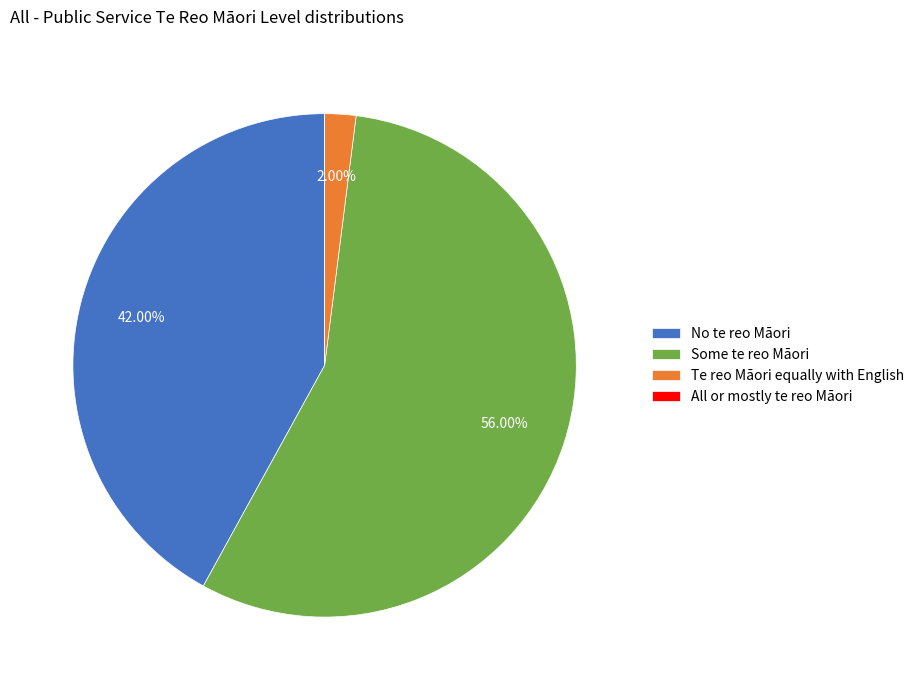

What percentage is NOT represented by No te reo Māori?

58.0%